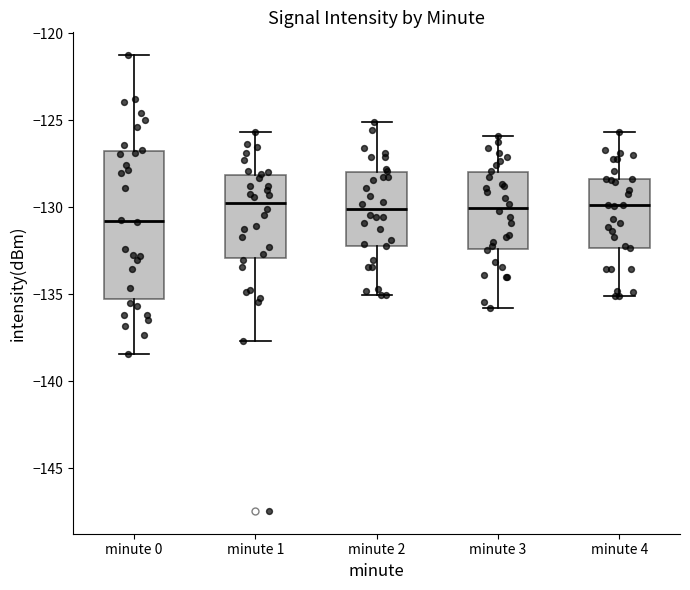

Reading left to right, read every box against the y-axis: the position of its median line, the range the box covers, and the ends of its whiskers. The values are not printed on the chart, so give them approximately, as read against the axis.

minute 0: median -131.0, box -135.5 to -126.5, whiskers -138.5 to -121.5
minute 1: median -130.0, box -133.0 to -128.0, whiskers -137.5 to -125.5
minute 2: median -130.0, box -132.0 to -128.0, whiskers -135.0 to -125.0
minute 3: median -130.0, box -132.5 to -128.0, whiskers -136.0 to -126.0
minute 4: median -130.0, box -132.5 to -128.5, whiskers -135.0 to -125.5